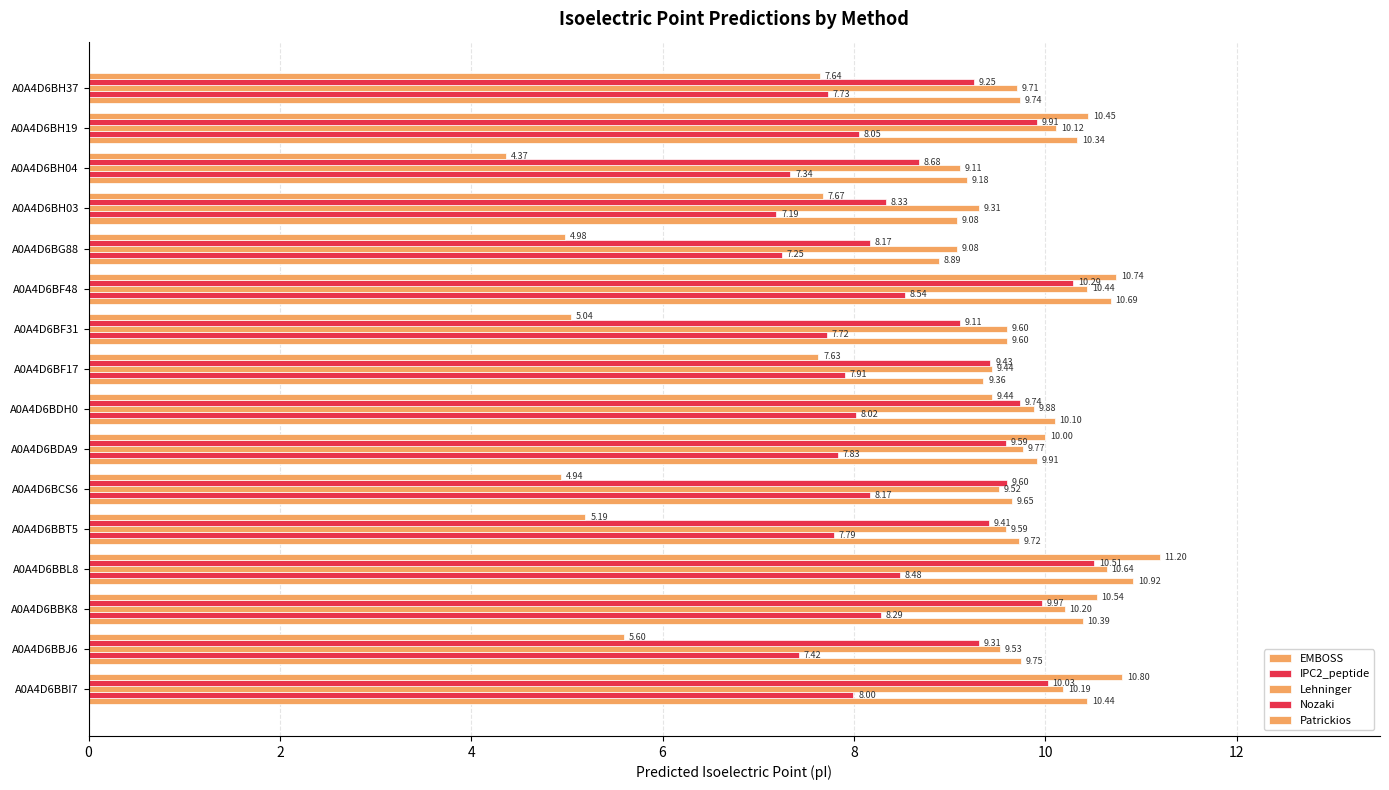

How many distinct data groups are displayed?

5